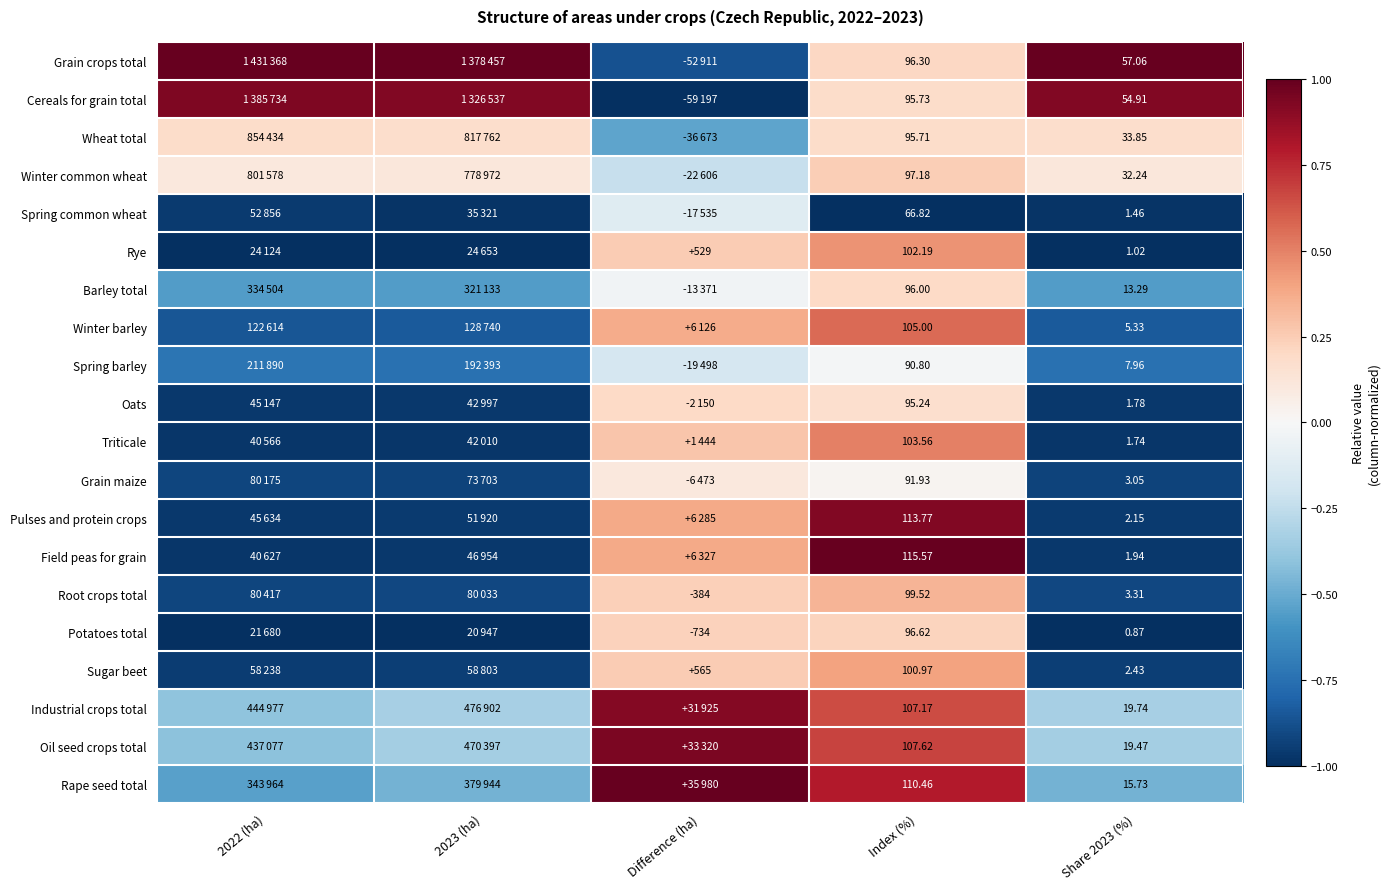

Rank the series at Share 2023 (%) from lowest to highest value.

Potatoes total, Rye, Spring common wheat, Triticale, Oats, Field peas for grain, Pulses and protein crops, Sugar beet, Grain maize, Root crops total, Winter barley, Spring barley, Barley total, Rape seed total, Oil seed crops total, Industrial crops total, Winter common wheat, Wheat total, Cereals for grain total, Grain crops total